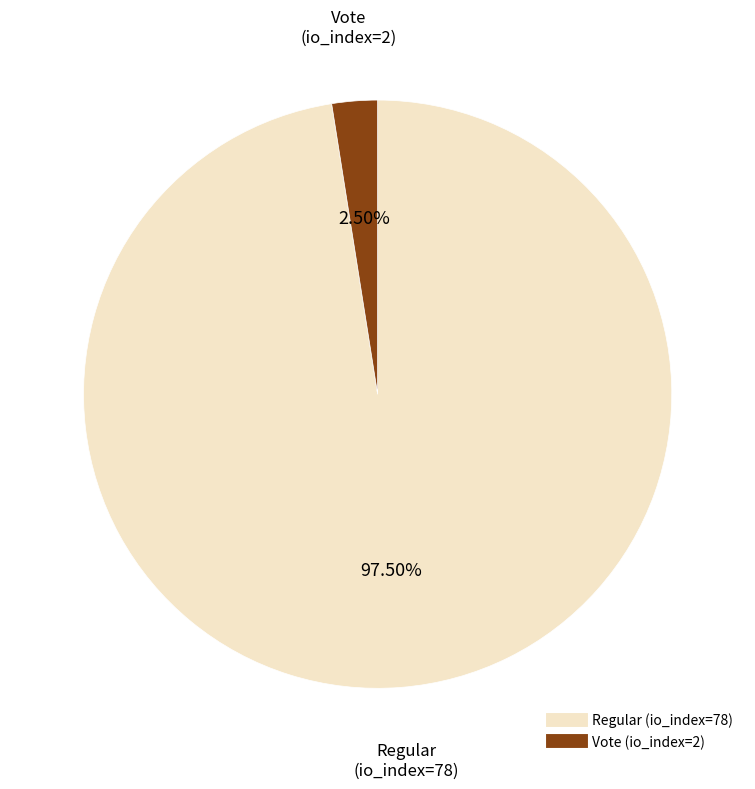

To the nearest percent, what is the average slice percentage?

50%